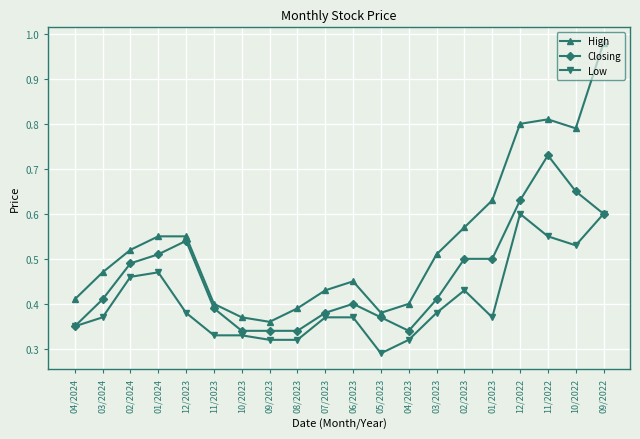

Which series has the widest spread of values?

High